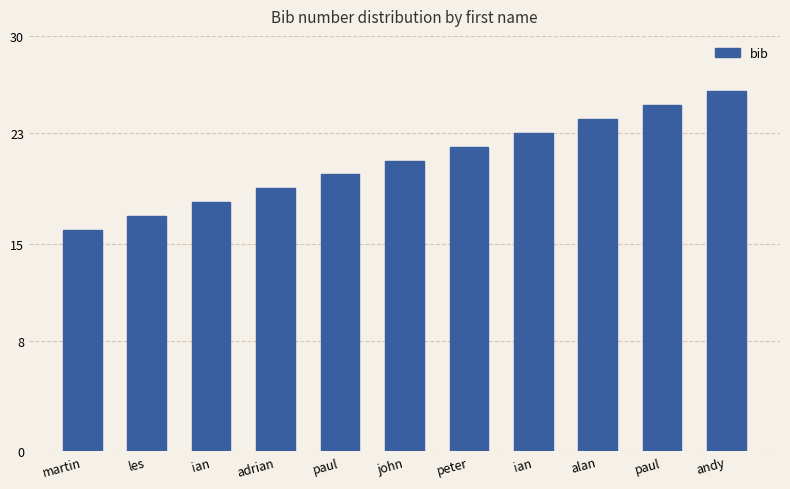

Rank the categories by value from highest to lowest.

andy, paul, alan, ian, peter, john, paul, adrian, ian, les, martin